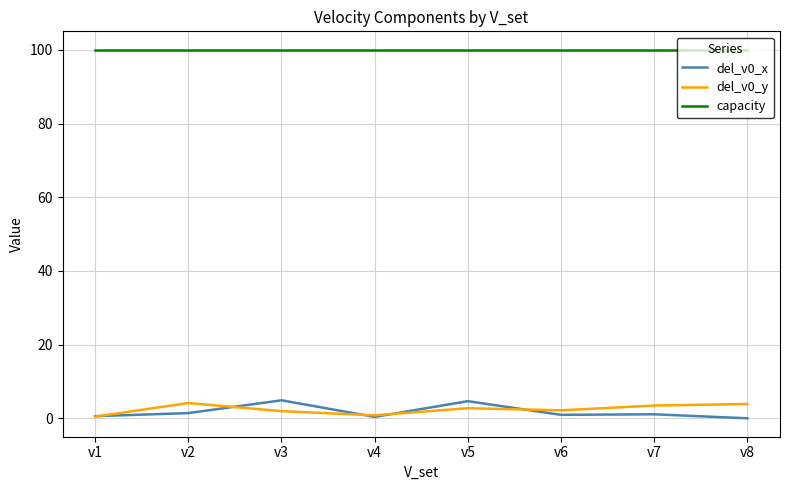

What is the average value of the capacity series?

100.0